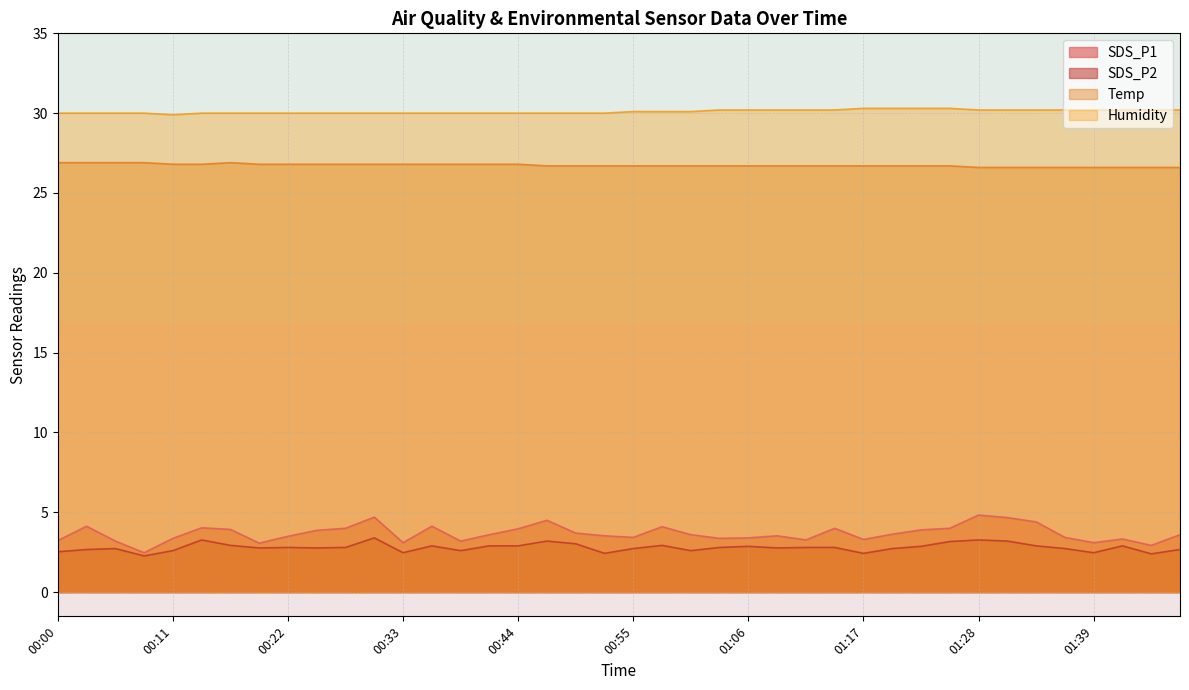

True or false: SDS_P1 and Temp cross at least once.

False